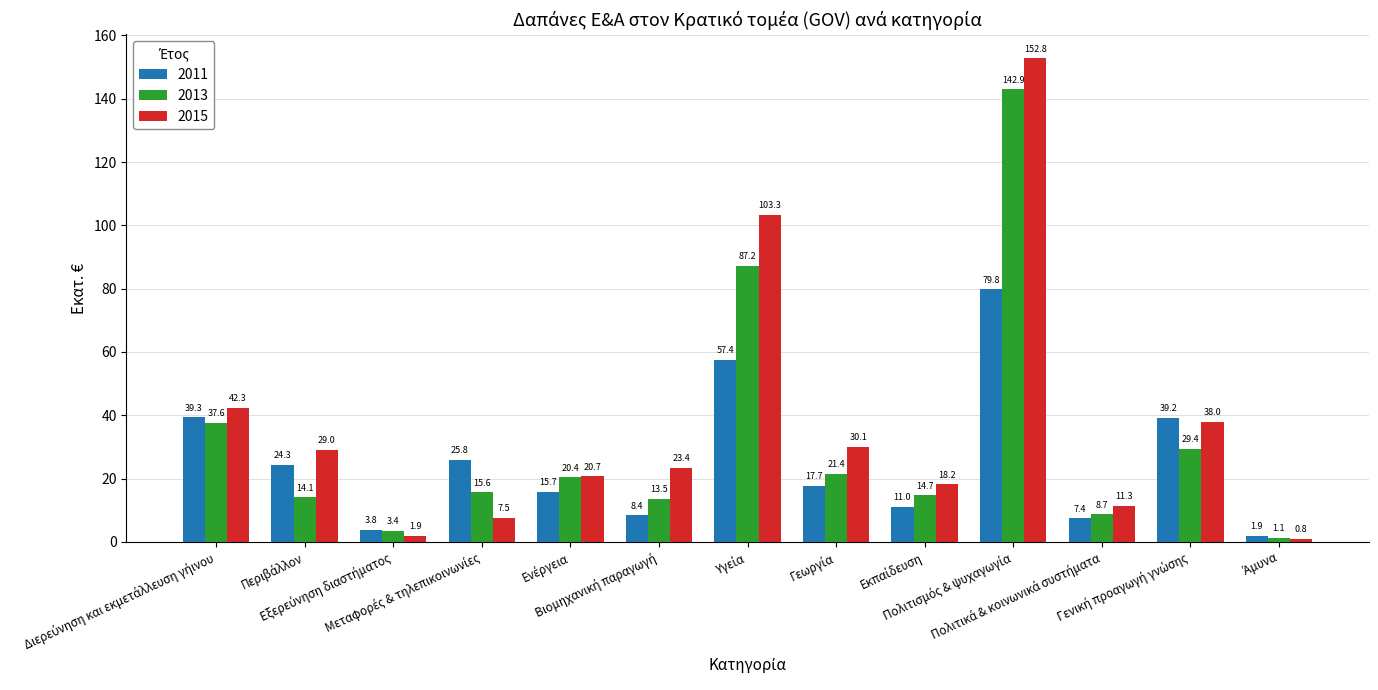

Are the bars grouped side by side (vs. stacked)?

Yes